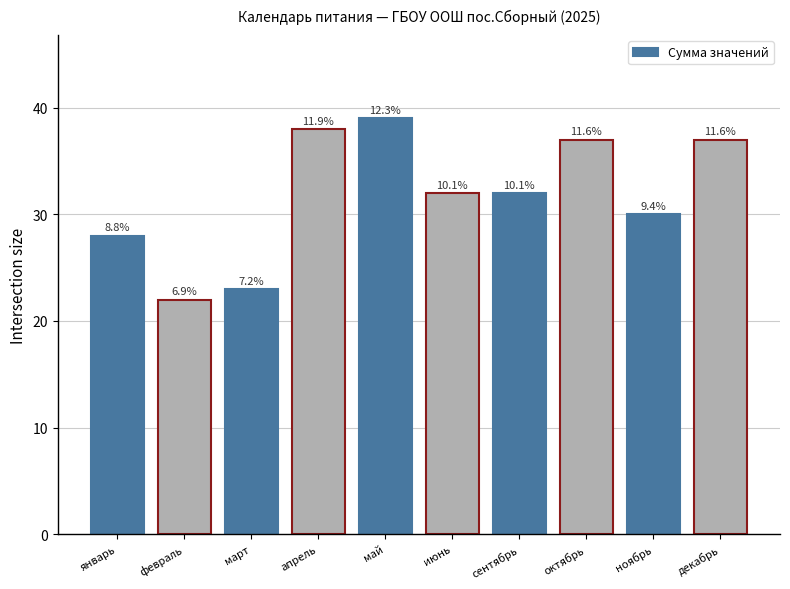

What is the label of the 7th bar from the right?

апрель